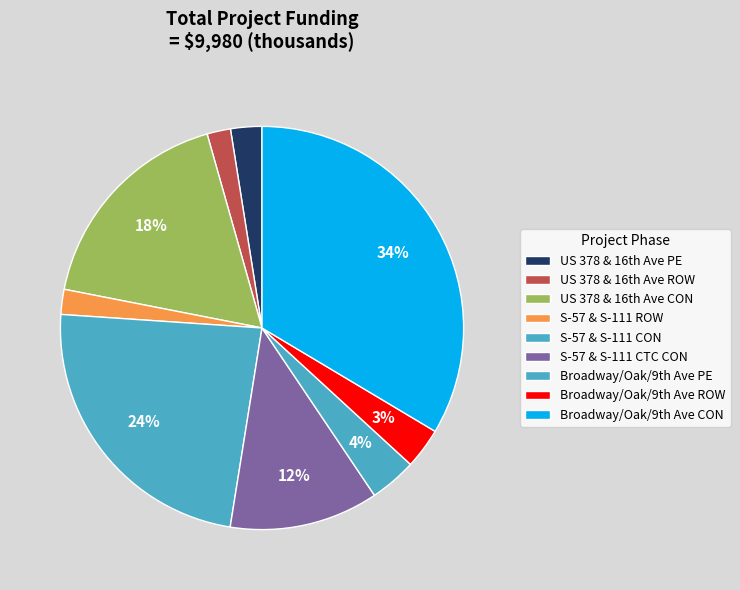

Rank the categories by value from highest to lowest.

Broadway/Oak/9th Ave CON, S-57 & S-111 CON, US 378 & 16th Ave CON, S-57 & S-111 CTC CON, Broadway/Oak/9th Ave PE, Broadway/Oak/9th Ave ROW, US 378 & 16th Ave PE, S-57 & S-111 ROW, US 378 & 16th Ave ROW